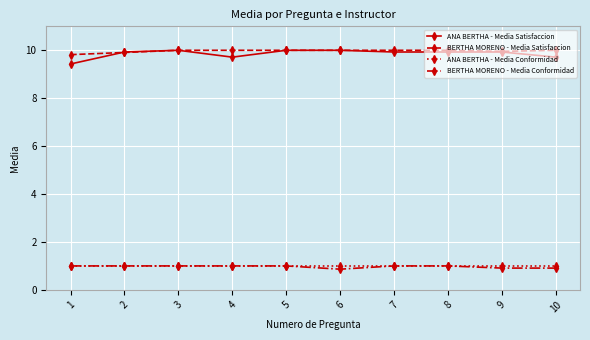

What is the difference between the highest and lowest values at 10?

9.1